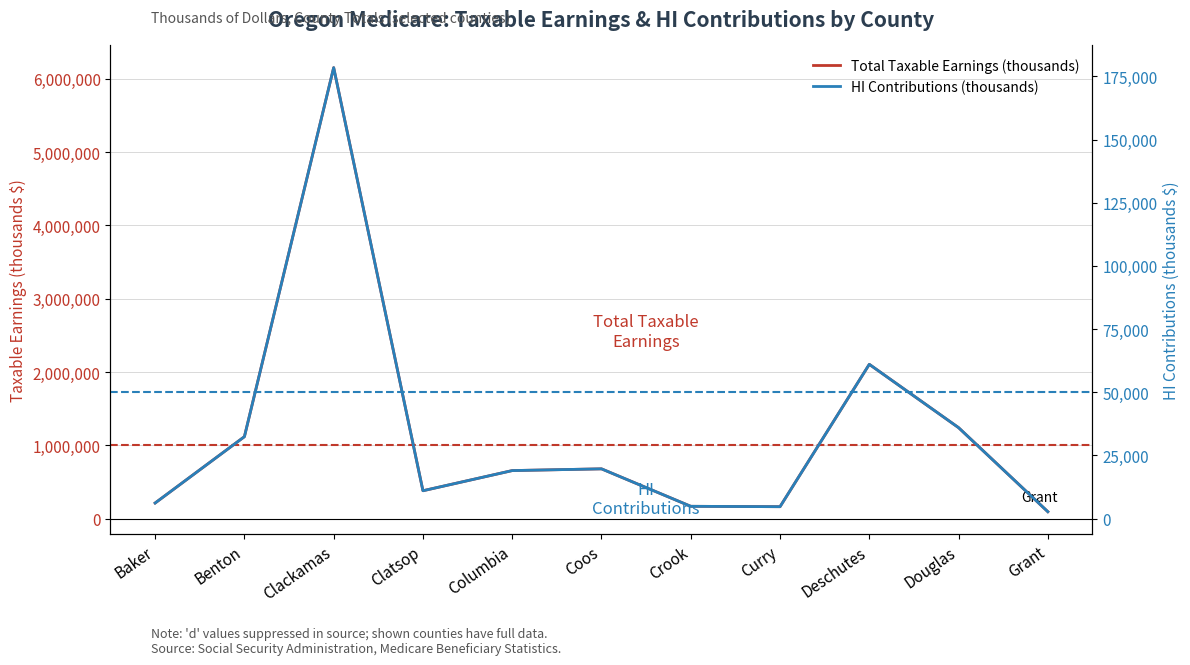

True or false: HI Contributions (thousands) and Total Taxable Earnings (thousands) cross at least once.

False